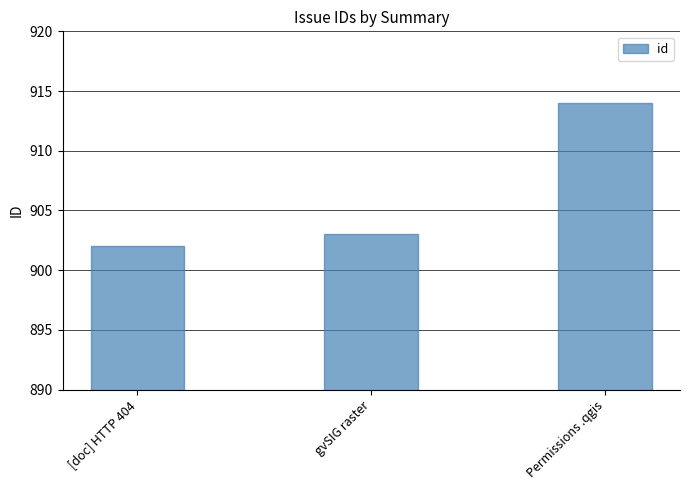

What is the label of the 2nd bar from the left?

gvSIG raster